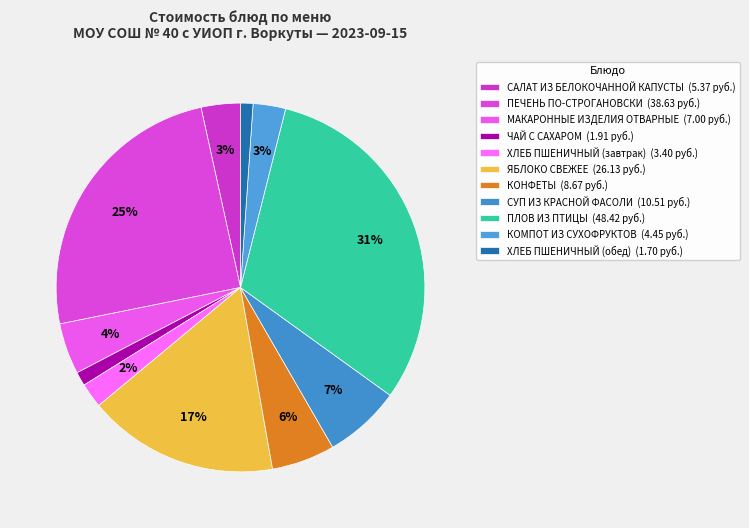

To the nearest percent, what is the difference between the largest and smallest slice percentages?

30%